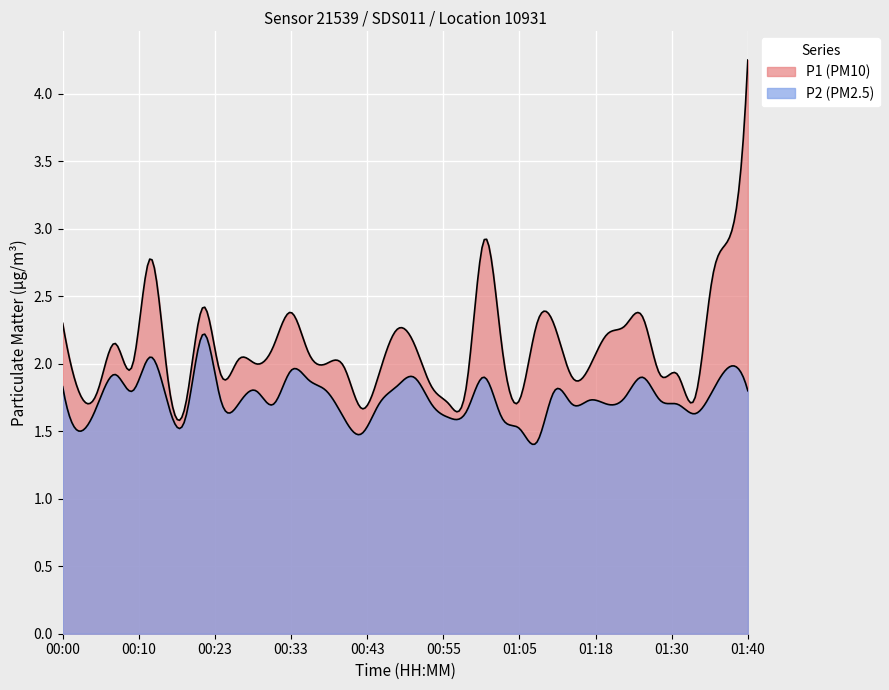

Is it true that P1 equals 3.8 at 01:13?

False